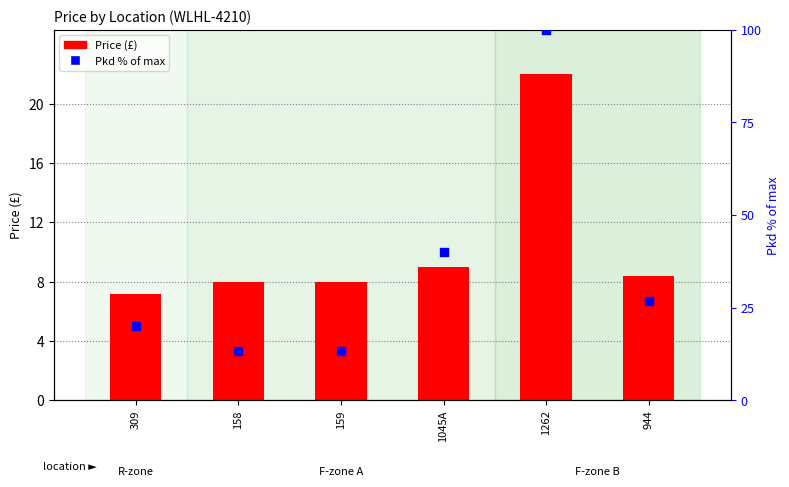

Is the value of Pkd % of max at 309 greater than the value of Price at 309?

Yes